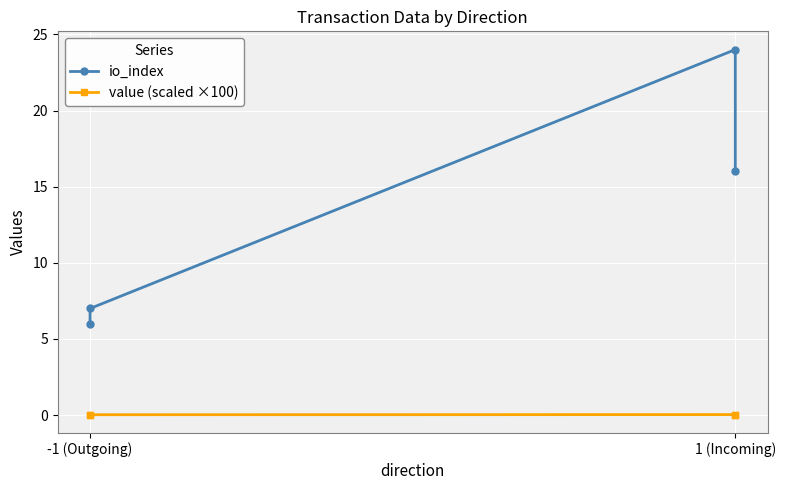

How many value (scaled ×100) values are between 0 and 1?

4